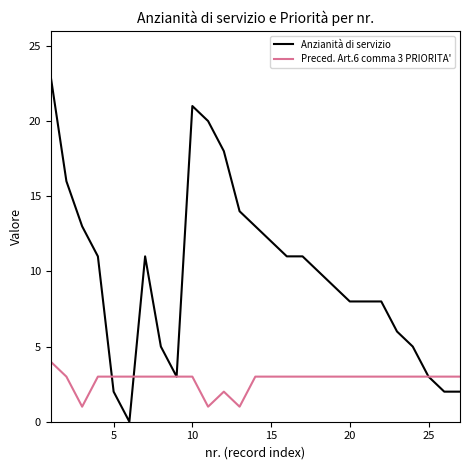

Which series has the widest spread of values?

Anzianità di servizio